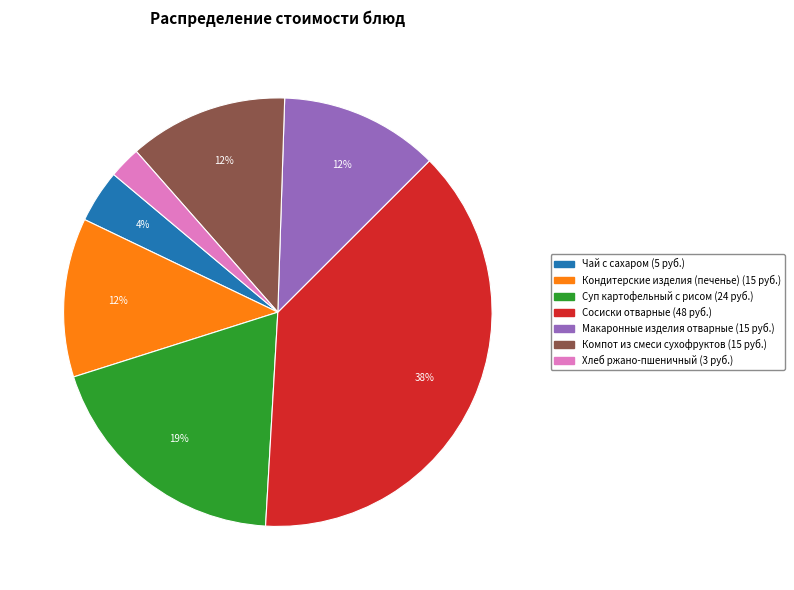

Count the number of slices in the pie.

7